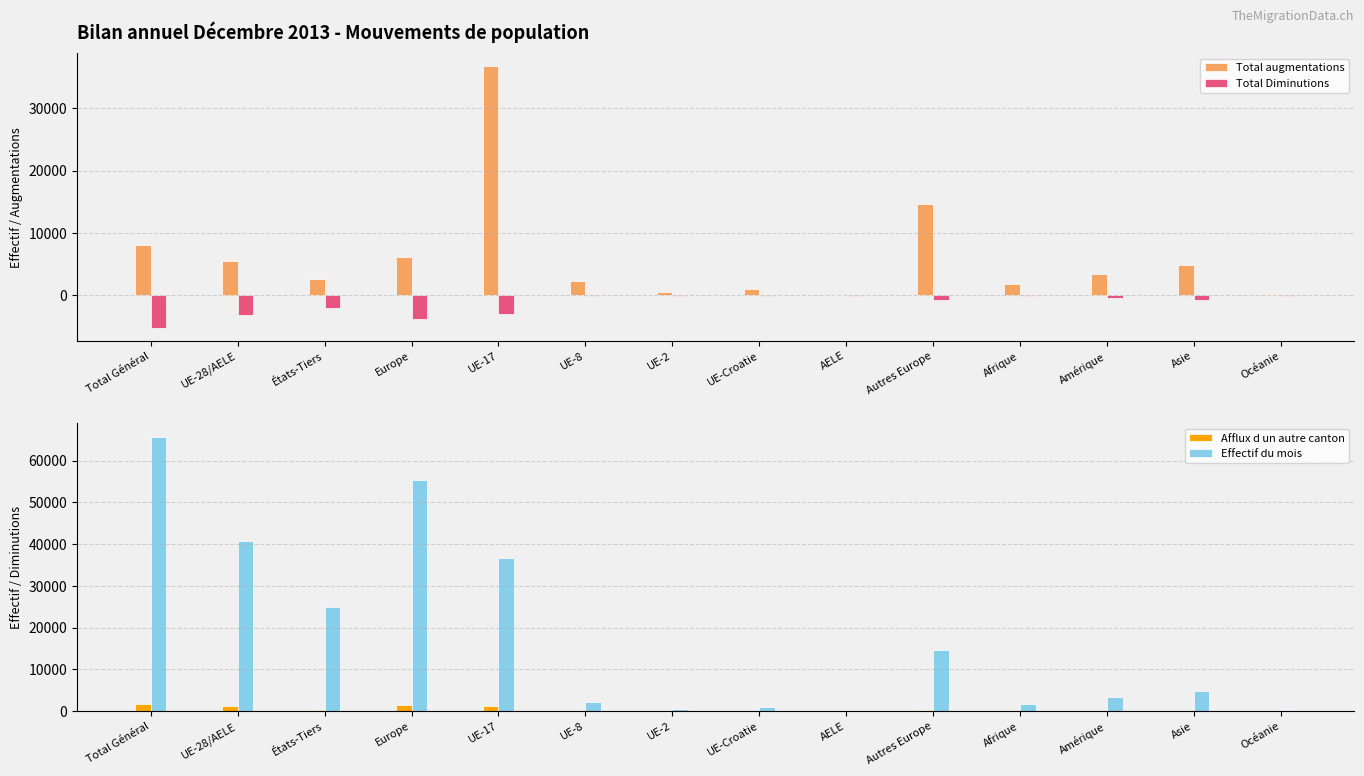

What is the difference between the maximum and minimum values in the Total augmentations series?

36648